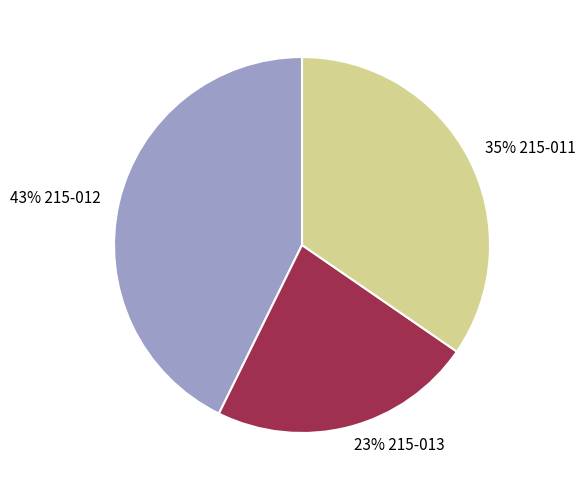

To the nearest percent, what is the difference between the largest and smallest slice percentages?

20%